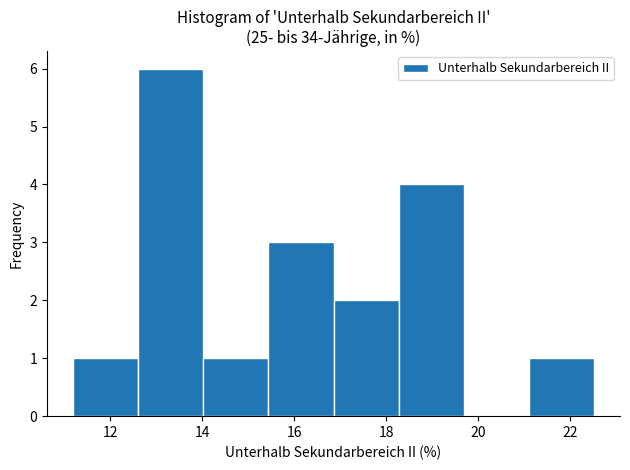

Which range on the x-axis has the tallest bar?

12.6 to 14.0